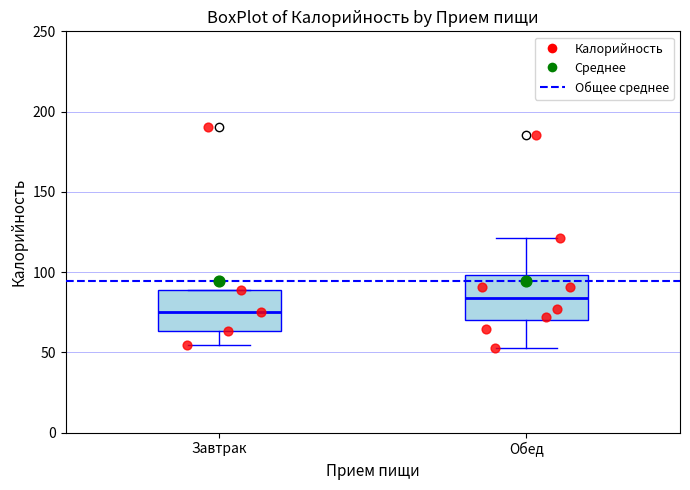

Reading left to right, transcribe this box plot: for each box, give where its median line is, the range the box spans, and where its two whiskers end, as read against the y-axis. The values are not printed on the chart, so give them approximately, as read against the axis.

Завтрак: median 75, box 65 to 90, whiskers 55 to 90
Обед: median 85, box 70 to 100, whiskers 55 to 120